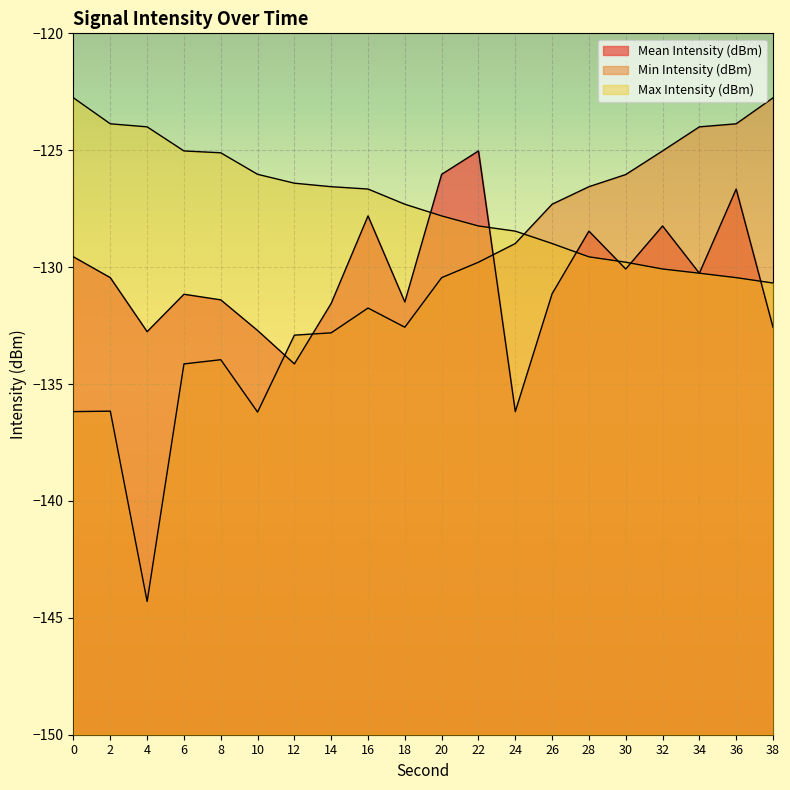

Which series has the largest range (max minus min)?

Min Intensity (dBm)